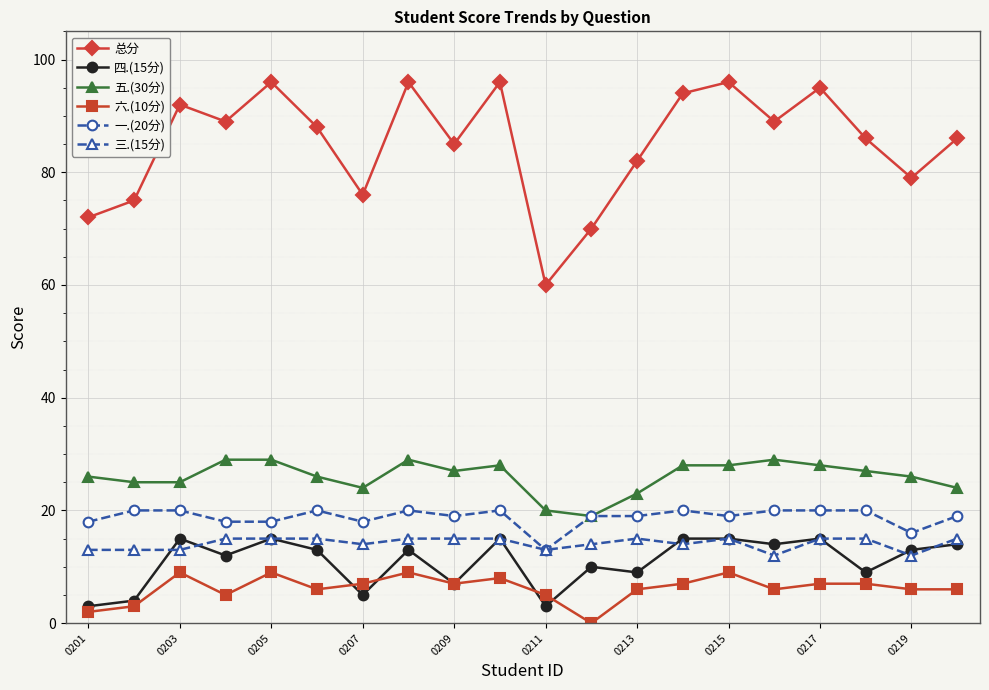

What is the difference between the maximum and minimum values in the 五.(30分) series?

10